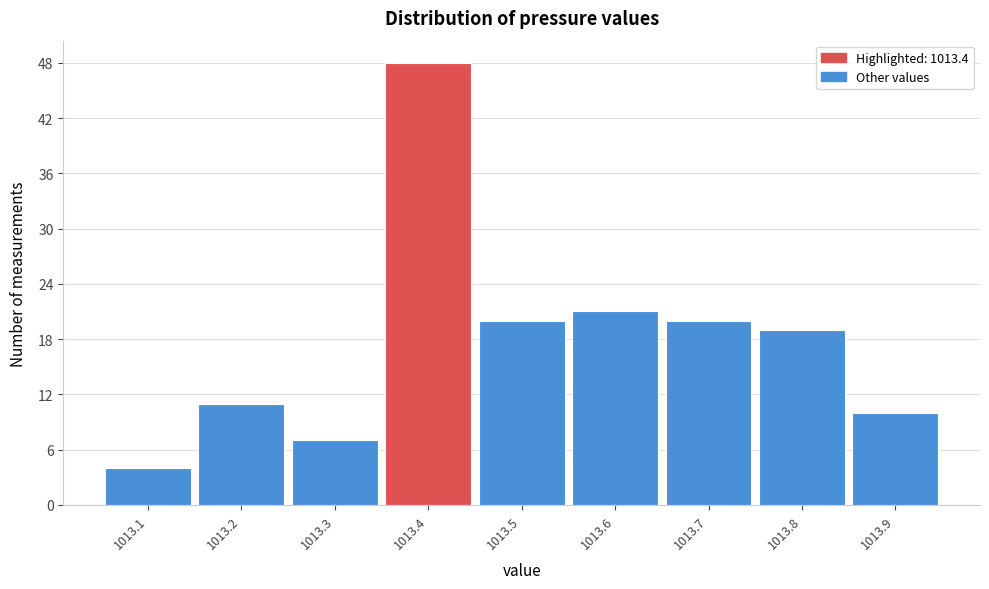

Reading left to right, transcribe this chart: for each bar, give the range it covers on the x-axis and its height. The values are not printed on the chart, so give them approximately, as read against the axis.

1013.05 to 1013.15: 4
1013.15 to 1013.25: 11
1013.25 to 1013.35: 7
1013.35 to 1013.45: 48
1013.45 to 1013.55: 20
1013.55 to 1013.65: 21
1013.65 to 1013.75: 20
1013.75 to 1013.85: 19
1013.85 to 1013.95: 10